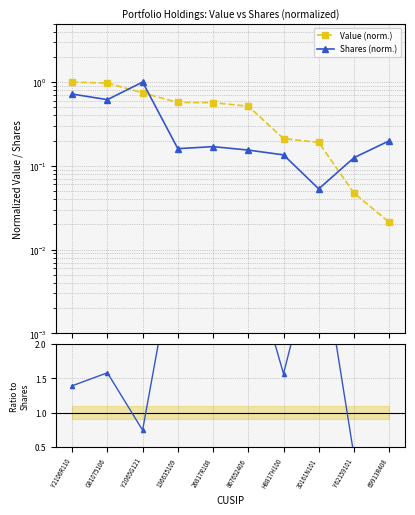

What is the value of the Value (norm.) point at the 6th from the left?

0.5